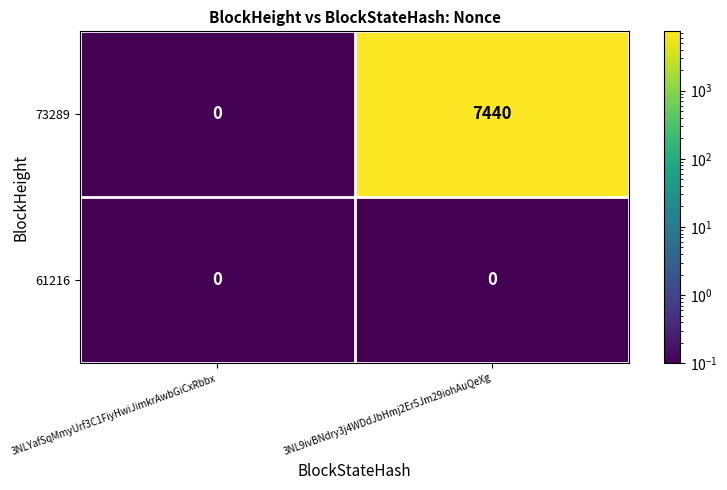

Count the number of data series in this chart.

2